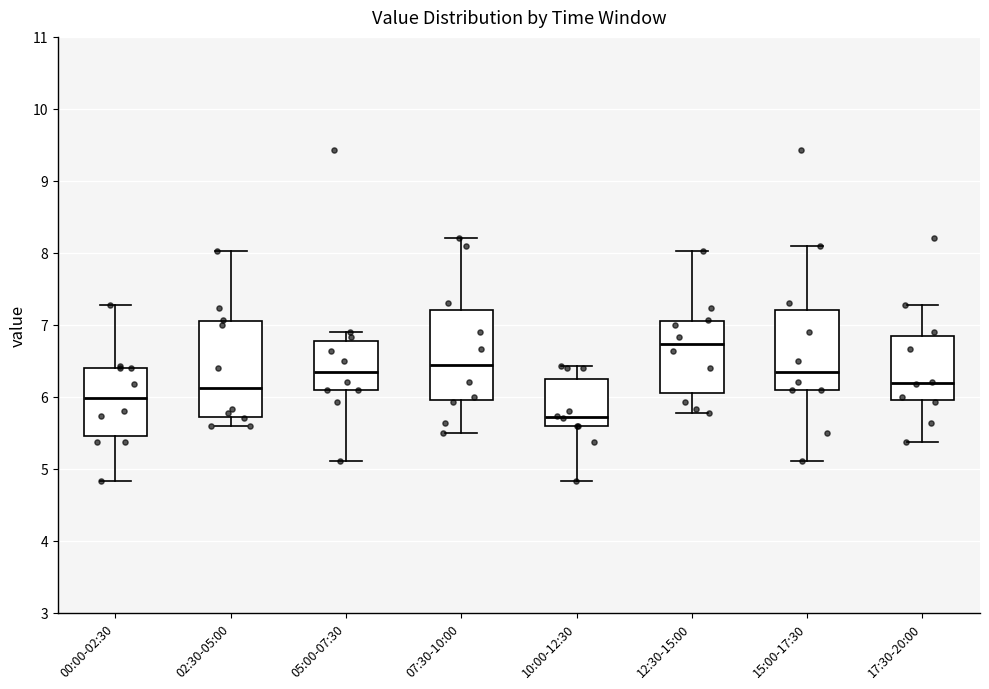

Which box's median line is the lowest?

10:00-12:30